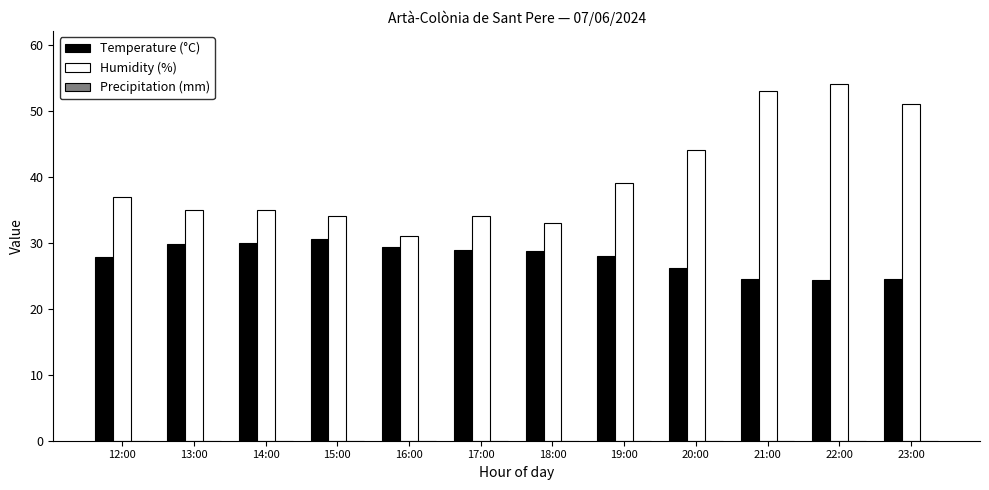

Is the value of Temperature (°C) at 14:00 greater than the value of Humidity (%) at 23:00?

No